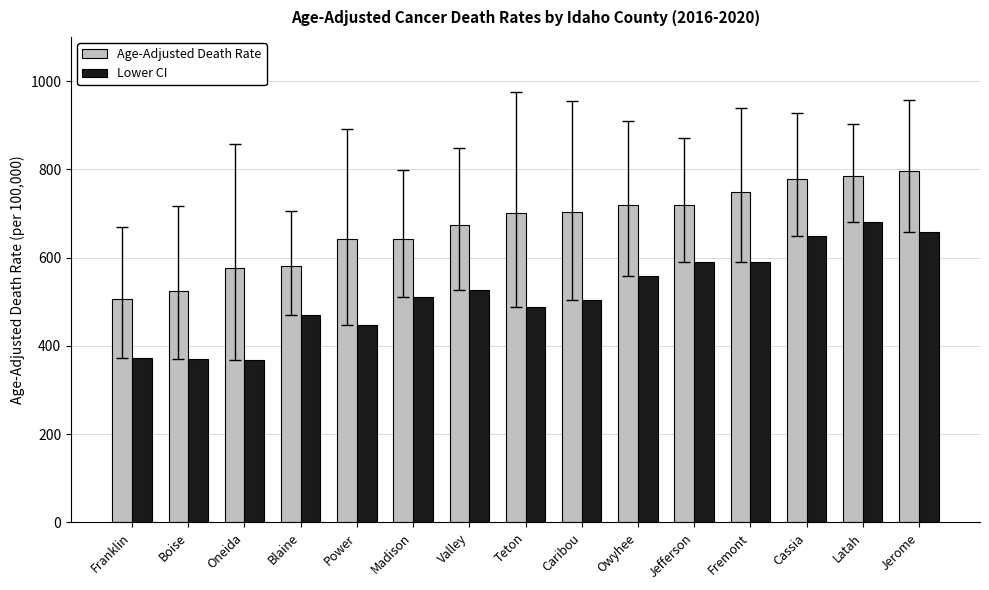

What is the maximum value for Age-Adjusted Death Rate?

797.0